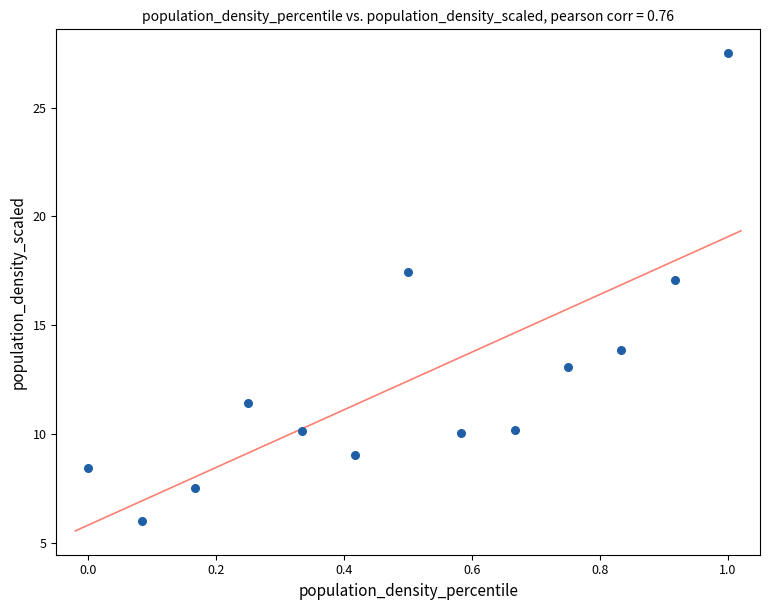

What is the range of Y values (max minus min)?

21.5